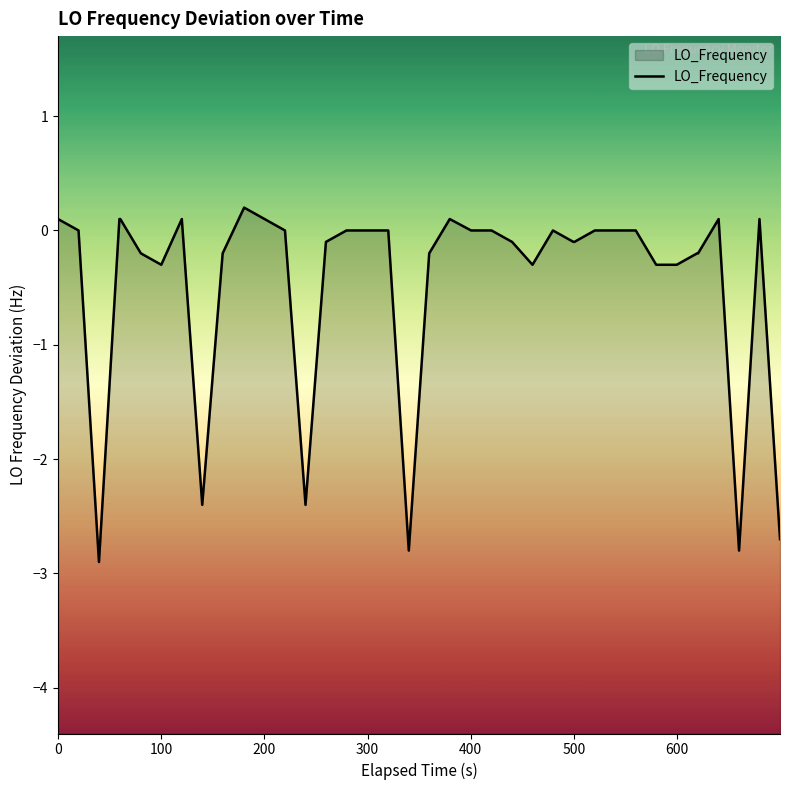

Reading left to right, extract all data points from this chart.

0.1	0.0	-2.9	0.1	0.1	-0.2	-0.3	0.1	-2.4	-0.2	0.2	0.1	0.0	-2.4	-0.1	0.0	0.0	0.0	0.0	-2.8	-0.2	0.1	0.0	0.0	-0.1	-0.3	0.0	-0.1	-0.1	0.0	0.0	0.0	-0.3	-0.3	-0.2	-0.2	0.1	-2.8	0.1	-2.7